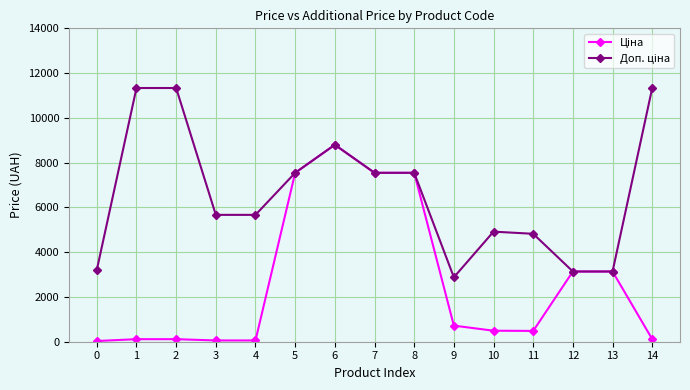

What is the total value across all series at 6?

17595.2